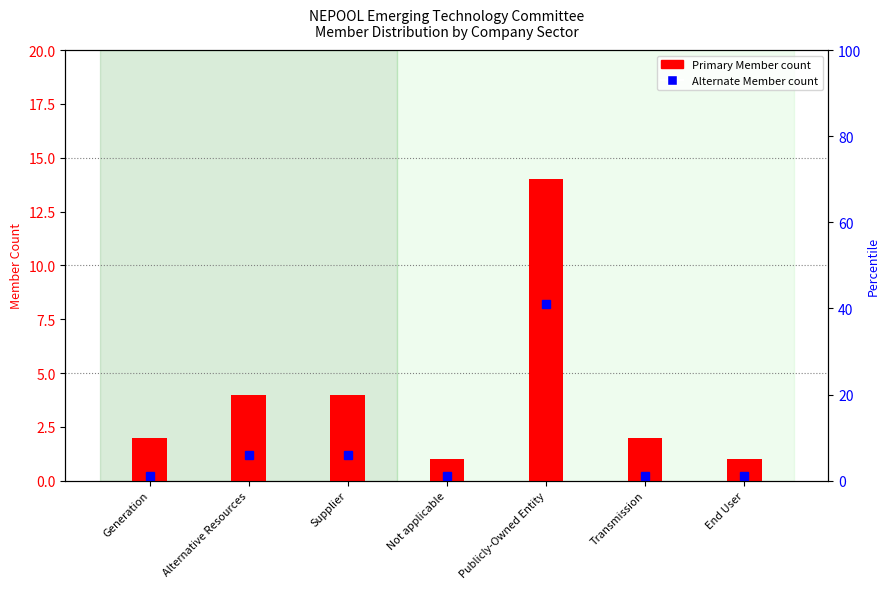

How many categories are shown in the chart?

7